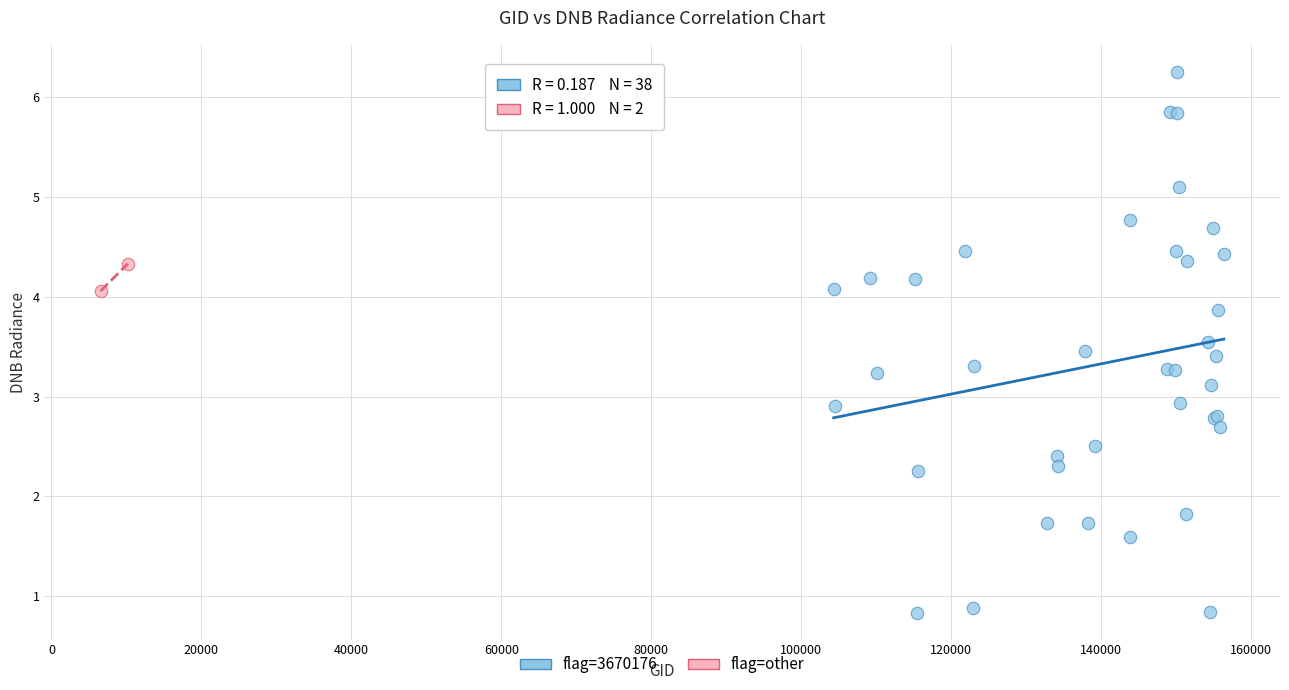

What are all the series names shown in the legend?

flag=3670176, flag=other